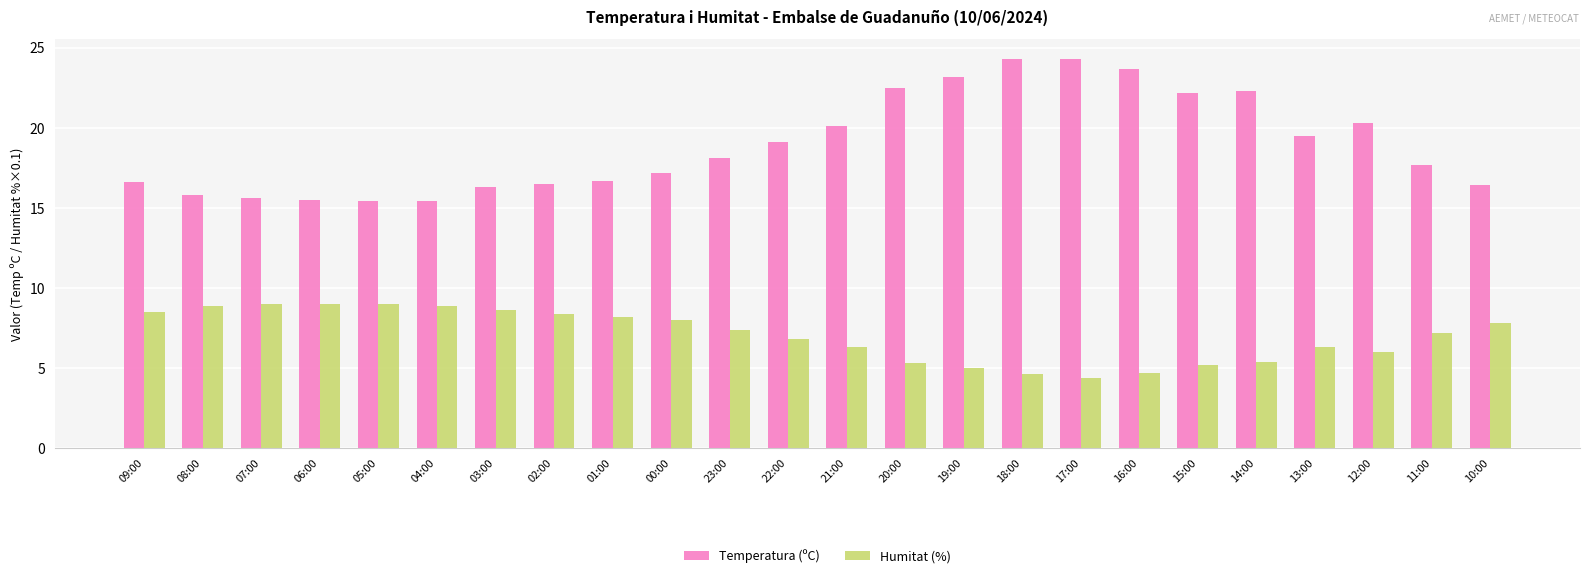

Which series has the widest spread of values?

Temperatura (ºC)